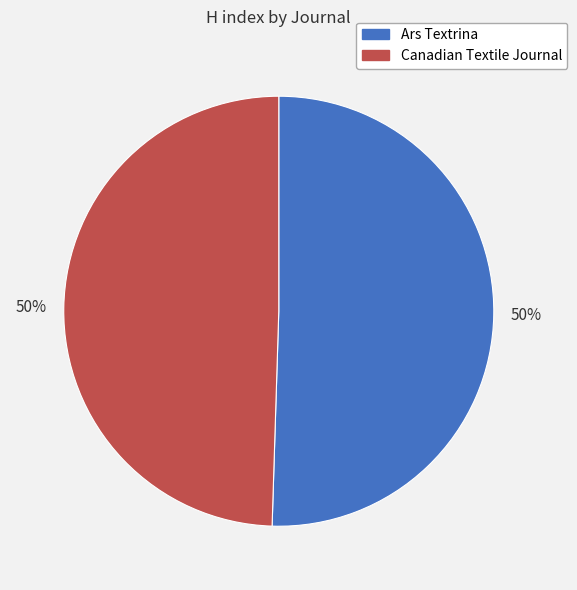

Do Ars Textrina and Canadian Textile Journal together represent more than half of the pie?

Yes